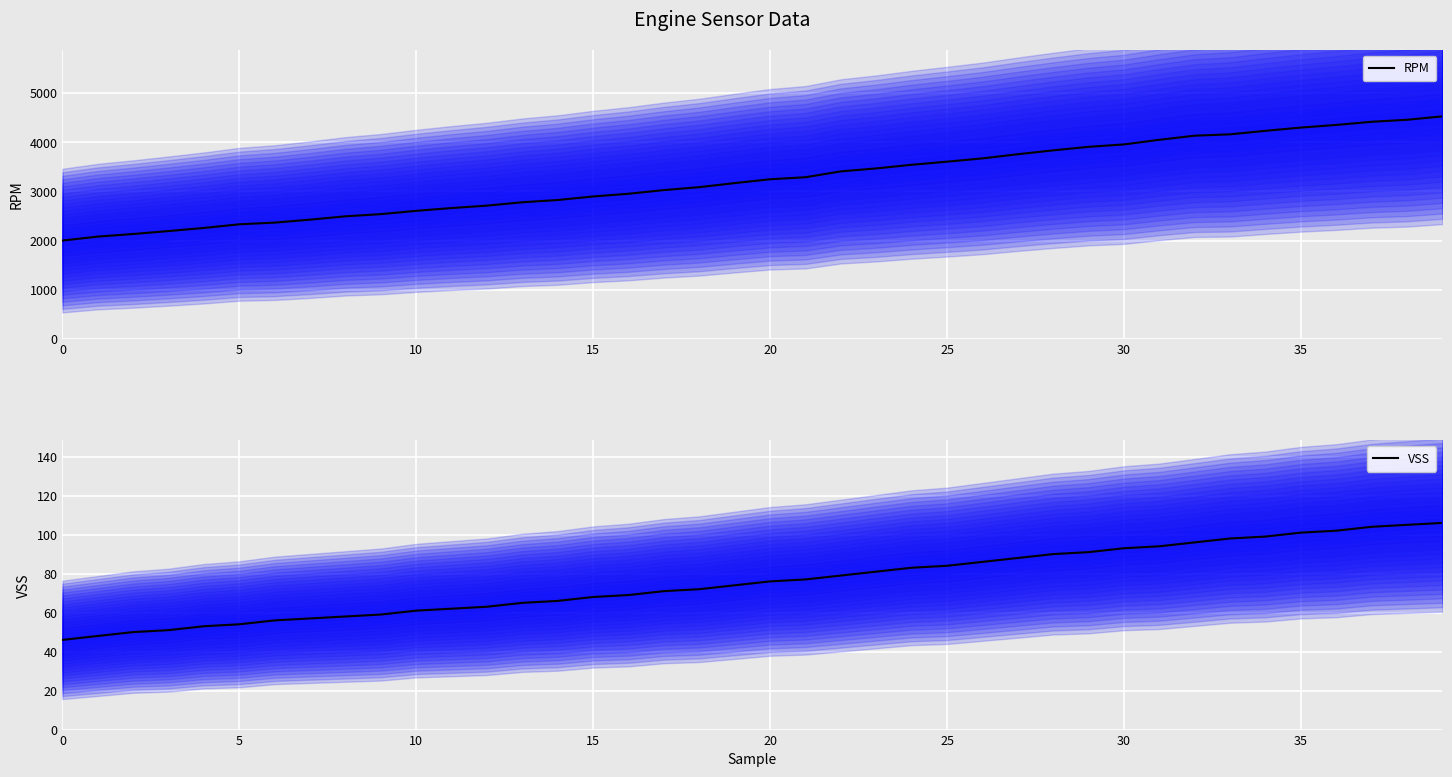

At how many categories does at least one series exceed 4225?

6